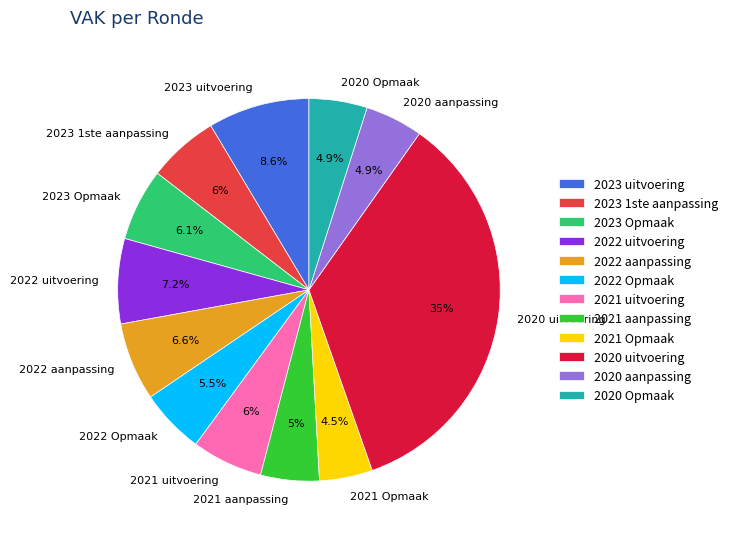

Does any single category account for the majority?

No